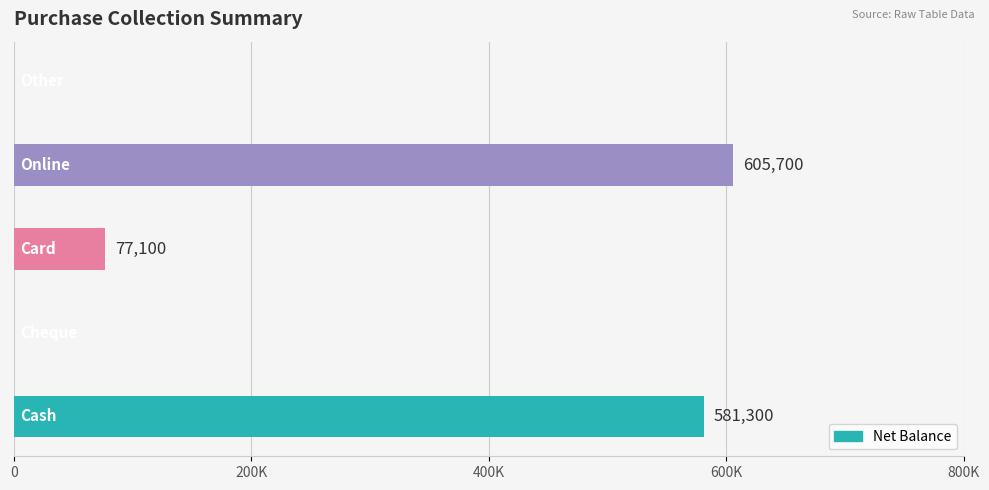

Are the bars horizontal?

Yes